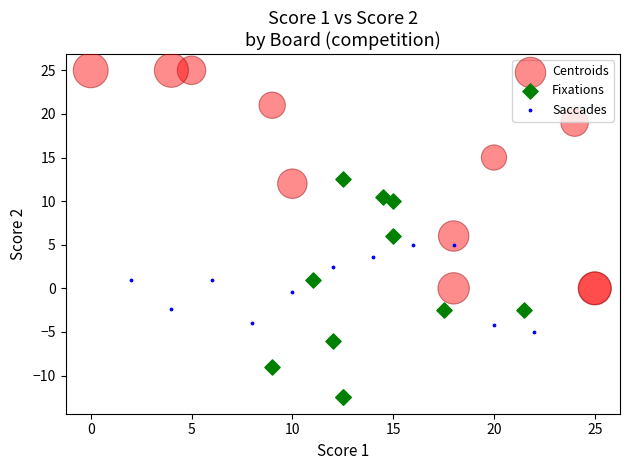

Which series contains the highest Y value?

Centroids